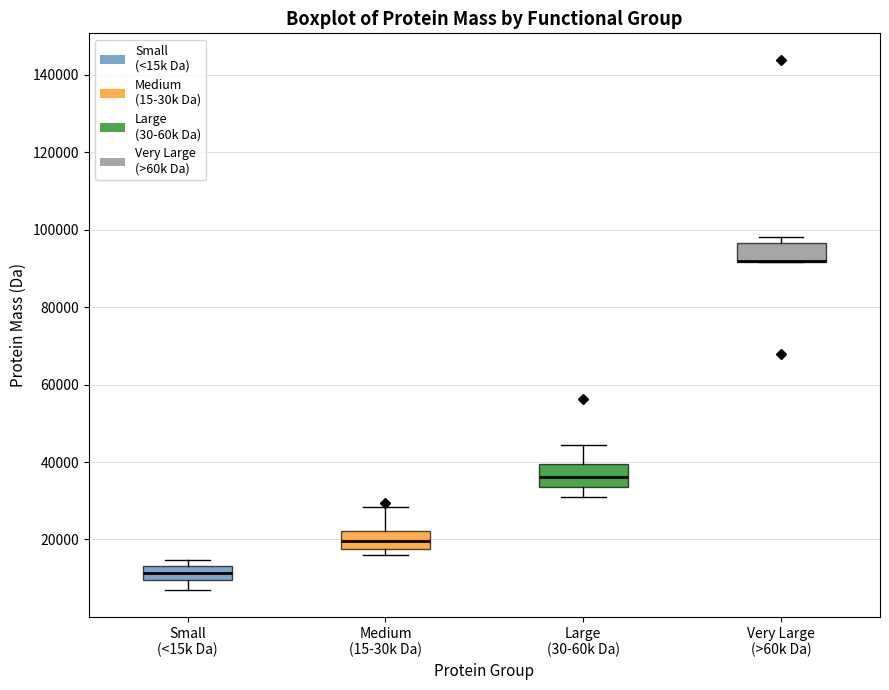

Where is the upper edge of the box for Medium (15-30k Da) on the y-axis? The values are not printed on the chart, so give them approximately, as read against the axis.

22000